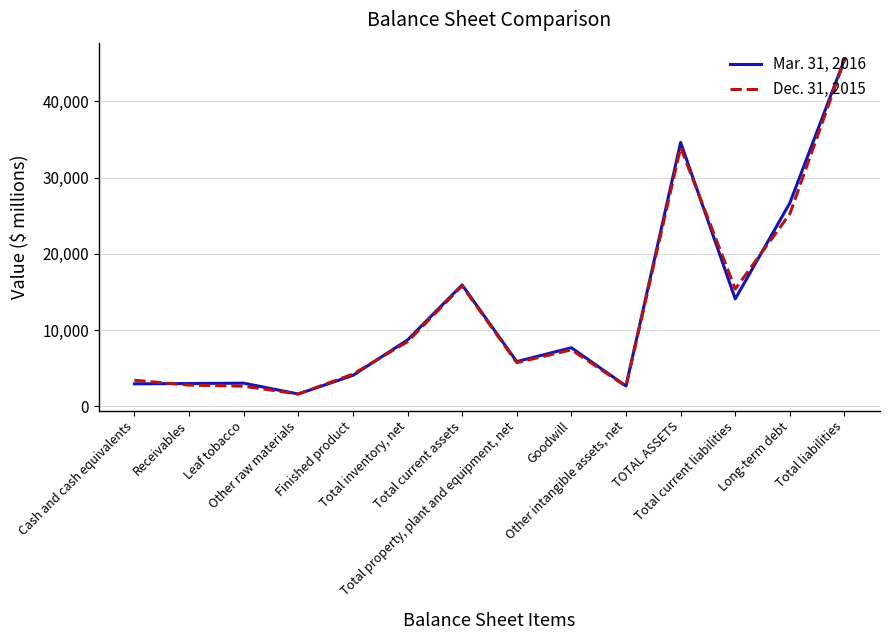

What is the highest value of the Dec. 31, 2015 series?

45432